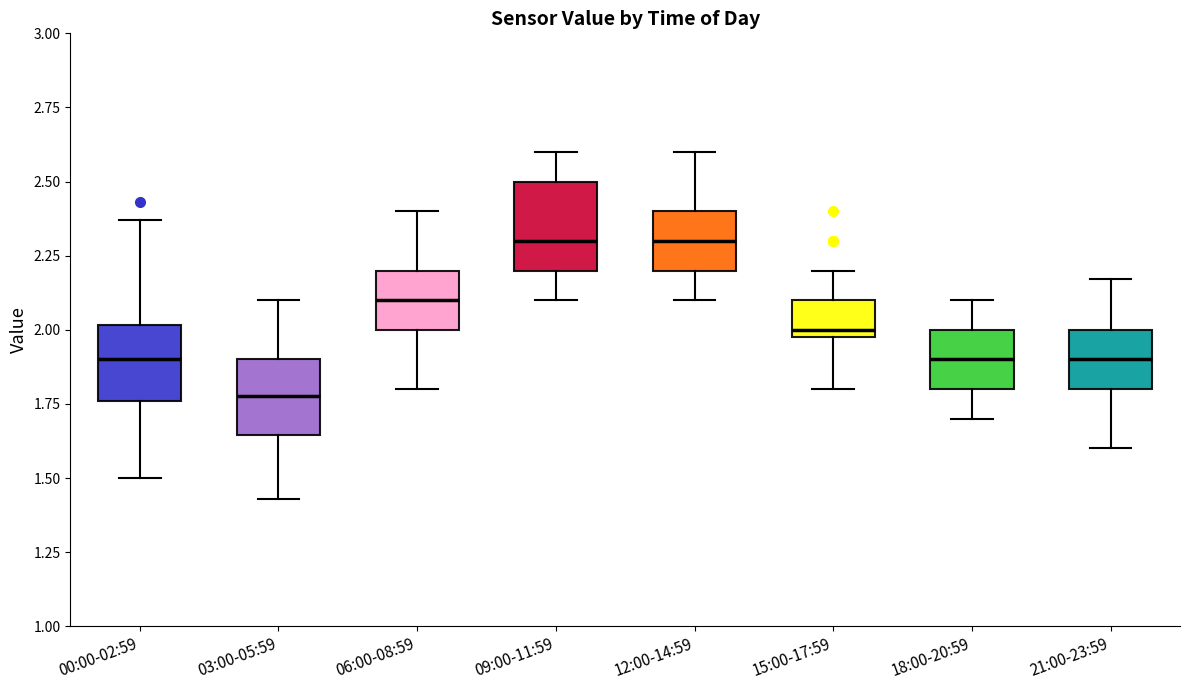

Where is the upper edge of the box for 12:00-14:59 on the y-axis? The values are not printed on the chart, so give them approximately, as read against the axis.

2.40